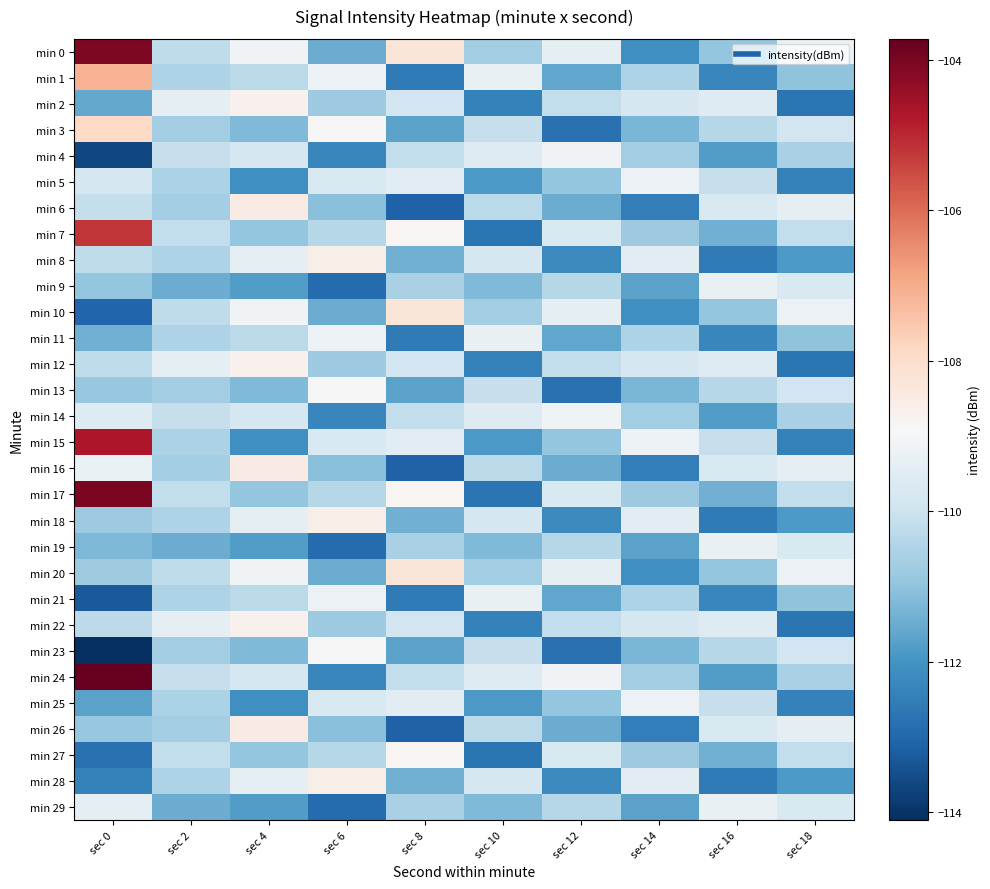

Reading left to right, extract all data points from this chart.

min 0: sec 0=-104.1	sec 2=-110.2	sec 4=-109.1	sec 6=-111.5	sec 8=-108.3	sec 10=-110.7	sec 12=-109.4	sec 14=-112.1	sec 16=-110.9	sec 18=-109.2
min 1: sec 0=-107.1	sec 2=-110.5	sec 4=-110.3	sec 6=-109.2	sec 8=-112.6	sec 10=-109.3	sec 12=-111.6	sec 14=-110.5	sec 16=-112.3	sec 18=-111.0
min 2: sec 0=-111.6	sec 2=-109.4	sec 4=-108.7	sec 6=-110.8	sec 8=-109.9	sec 10=-112.4	sec 12=-110.2	sec 14=-109.8	sec 16=-109.6	sec 18=-112.7
min 3: sec 0=-107.9	sec 2=-110.7	sec 4=-111.2	sec 6=-108.9	sec 8=-111.7	sec 10=-110.1	sec 12=-112.8	sec 14=-111.3	sec 16=-110.4	sec 18=-109.9
min 4: sec 0=-113.6	sec 2=-110.1	sec 4=-109.8	sec 6=-112.3	sec 8=-110.2	sec 10=-109.6	sec 12=-109.1	sec 14=-110.7	sec 16=-111.8	sec 18=-110.6
min 5: sec 0=-109.8	sec 2=-110.5	sec 4=-112.1	sec 6=-109.7	sec 8=-109.5	sec 10=-111.9	sec 12=-110.9	sec 14=-109.2	sec 16=-110.1	sec 18=-112.4
min 6: sec 0=-110.1	sec 2=-110.7	sec 4=-108.5	sec 6=-111.1	sec 8=-113.1	sec 10=-110.3	sec 12=-111.5	sec 14=-112.5	sec 16=-109.7	sec 18=-109.4
min 7: sec 0=-105.2	sec 2=-110.2	sec 4=-110.9	sec 6=-110.4	sec 8=-108.8	sec 10=-112.7	sec 12=-109.7	sec 14=-110.8	sec 16=-111.4	sec 18=-110.2
min 8: sec 0=-110.2	sec 2=-110.5	sec 4=-109.4	sec 6=-108.6	sec 8=-111.4	sec 10=-109.8	sec 12=-112.2	sec 14=-109.5	sec 16=-112.6	sec 18=-111.9
min 9: sec 0=-110.9	sec 2=-111.5	sec 4=-111.8	sec 6=-112.9	sec 8=-110.6	sec 10=-111.2	sec 12=-110.4	sec 14=-111.7	sec 16=-109.3	sec 18=-109.7
min 10: sec 0=-113.0	sec 2=-110.2	sec 4=-109.1	sec 6=-111.5	sec 8=-108.3	sec 10=-110.7	sec 12=-109.4	sec 14=-112.1	sec 16=-110.9	sec 18=-109.2
min 11: sec 0=-111.4	sec 2=-110.5	sec 4=-110.3	sec 6=-109.2	sec 8=-112.6	sec 10=-109.3	sec 12=-111.6	sec 14=-110.5	sec 16=-112.3	sec 18=-111.0
min 12: sec 0=-110.2	sec 2=-109.4	sec 4=-108.7	sec 6=-110.8	sec 8=-109.9	sec 10=-112.4	sec 12=-110.2	sec 14=-109.8	sec 16=-109.6	sec 18=-112.7
min 13: sec 0=-110.9	sec 2=-110.7	sec 4=-111.2	sec 6=-108.9	sec 8=-111.7	sec 10=-110.1	sec 12=-112.8	sec 14=-111.3	sec 16=-110.4	sec 18=-109.9
min 14: sec 0=-109.6	sec 2=-110.1	sec 4=-109.8	sec 6=-112.3	sec 8=-110.2	sec 10=-109.6	sec 12=-109.1	sec 14=-110.7	sec 16=-111.8	sec 18=-110.6
min 15: sec 0=-104.7	sec 2=-110.5	sec 4=-112.1	sec 6=-109.7	sec 8=-109.5	sec 10=-111.9	sec 12=-110.9	sec 14=-109.2	sec 16=-110.1	sec 18=-112.4
min 16: sec 0=-109.3	sec 2=-110.7	sec 4=-108.5	sec 6=-111.1	sec 8=-113.1	sec 10=-110.3	sec 12=-111.5	sec 14=-112.5	sec 16=-109.7	sec 18=-109.4
min 17: sec 0=-104.0	sec 2=-110.2	sec 4=-110.9	sec 6=-110.4	sec 8=-108.8	sec 10=-112.7	sec 12=-109.7	sec 14=-110.8	sec 16=-111.4	sec 18=-110.2
min 18: sec 0=-110.8	sec 2=-110.5	sec 4=-109.4	sec 6=-108.6	sec 8=-111.4	sec 10=-109.8	sec 12=-112.2	sec 14=-109.5	sec 16=-112.6	sec 18=-111.9
min 19: sec 0=-111.2	sec 2=-111.5	sec 4=-111.8	sec 6=-112.9	sec 8=-110.6	sec 10=-111.2	sec 12=-110.4	sec 14=-111.7	sec 16=-109.3	sec 18=-109.7
min 20: sec 0=-110.7	sec 2=-110.2	sec 4=-109.1	sec 6=-111.5	sec 8=-108.3	sec 10=-110.7	sec 12=-109.4	sec 14=-112.1	sec 16=-110.9	sec 18=-109.2
min 21: sec 0=-113.3	sec 2=-110.5	sec 4=-110.3	sec 6=-109.2	sec 8=-112.6	sec 10=-109.3	sec 12=-111.6	sec 14=-110.5	sec 16=-112.3	sec 18=-111.0
min 22: sec 0=-110.3	sec 2=-109.4	sec 4=-108.7	sec 6=-110.8	sec 8=-109.9	sec 10=-112.4	sec 12=-110.2	sec 14=-109.8	sec 16=-109.6	sec 18=-112.7
min 23: sec 0=-114.1	sec 2=-110.7	sec 4=-111.2	sec 6=-108.9	sec 8=-111.7	sec 10=-110.1	sec 12=-112.8	sec 14=-111.3	sec 16=-110.4	sec 18=-109.9
min 24: sec 0=-103.7	sec 2=-110.1	sec 4=-109.8	sec 6=-112.3	sec 8=-110.2	sec 10=-109.6	sec 12=-109.1	sec 14=-110.7	sec 16=-111.8	sec 18=-110.6
min 25: sec 0=-111.7	sec 2=-110.5	sec 4=-112.1	sec 6=-109.7	sec 8=-109.5	sec 10=-111.9	sec 12=-110.9	sec 14=-109.2	sec 16=-110.1	sec 18=-112.4
min 26: sec 0=-110.9	sec 2=-110.7	sec 4=-108.5	sec 6=-111.1	sec 8=-113.1	sec 10=-110.3	sec 12=-111.5	sec 14=-112.5	sec 16=-109.7	sec 18=-109.4
min 27: sec 0=-112.8	sec 2=-110.2	sec 4=-110.9	sec 6=-110.4	sec 8=-108.8	sec 10=-112.7	sec 12=-109.7	sec 14=-110.8	sec 16=-111.4	sec 18=-110.2
min 28: sec 0=-112.4	sec 2=-110.5	sec 4=-109.4	sec 6=-108.6	sec 8=-111.4	sec 10=-109.8	sec 12=-112.2	sec 14=-109.5	sec 16=-112.6	sec 18=-111.9
min 29: sec 0=-109.4	sec 2=-111.5	sec 4=-111.8	sec 6=-112.9	sec 8=-110.6	sec 10=-111.2	sec 12=-110.4	sec 14=-111.7	sec 16=-109.3	sec 18=-109.7